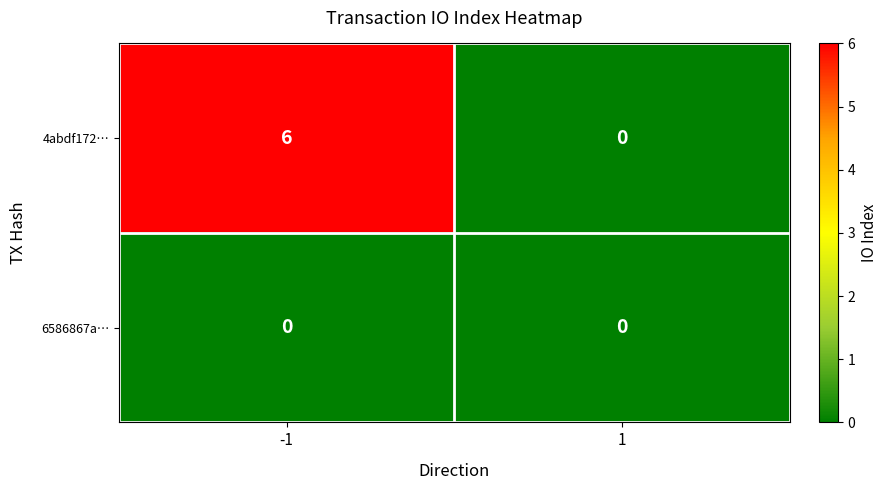

What is the total value across all series at -1?

6